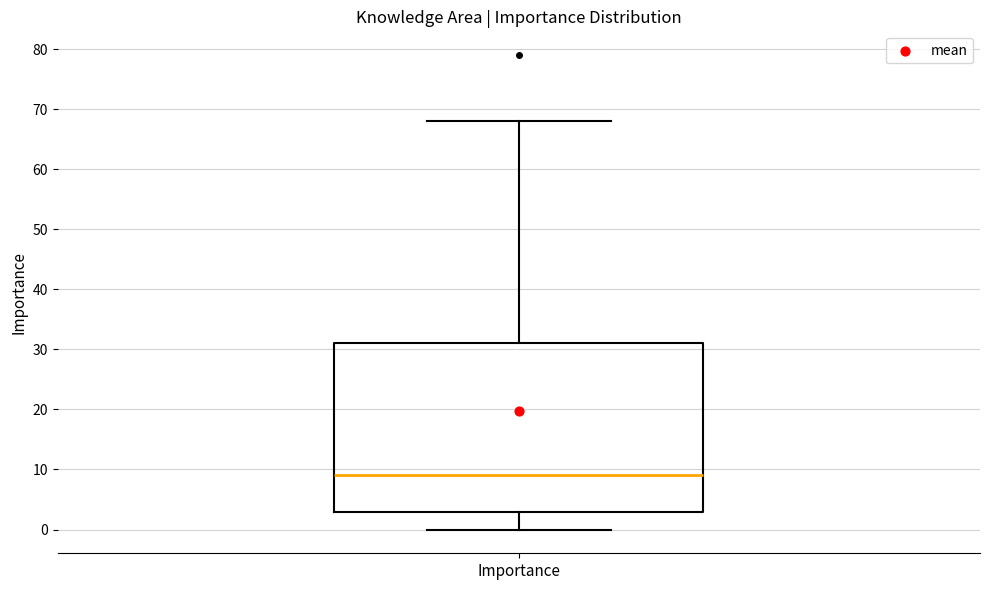

Where does the median line of the box for Importance sit on the y-axis? The values are not printed on the chart, so give them approximately, as read against the axis.

9